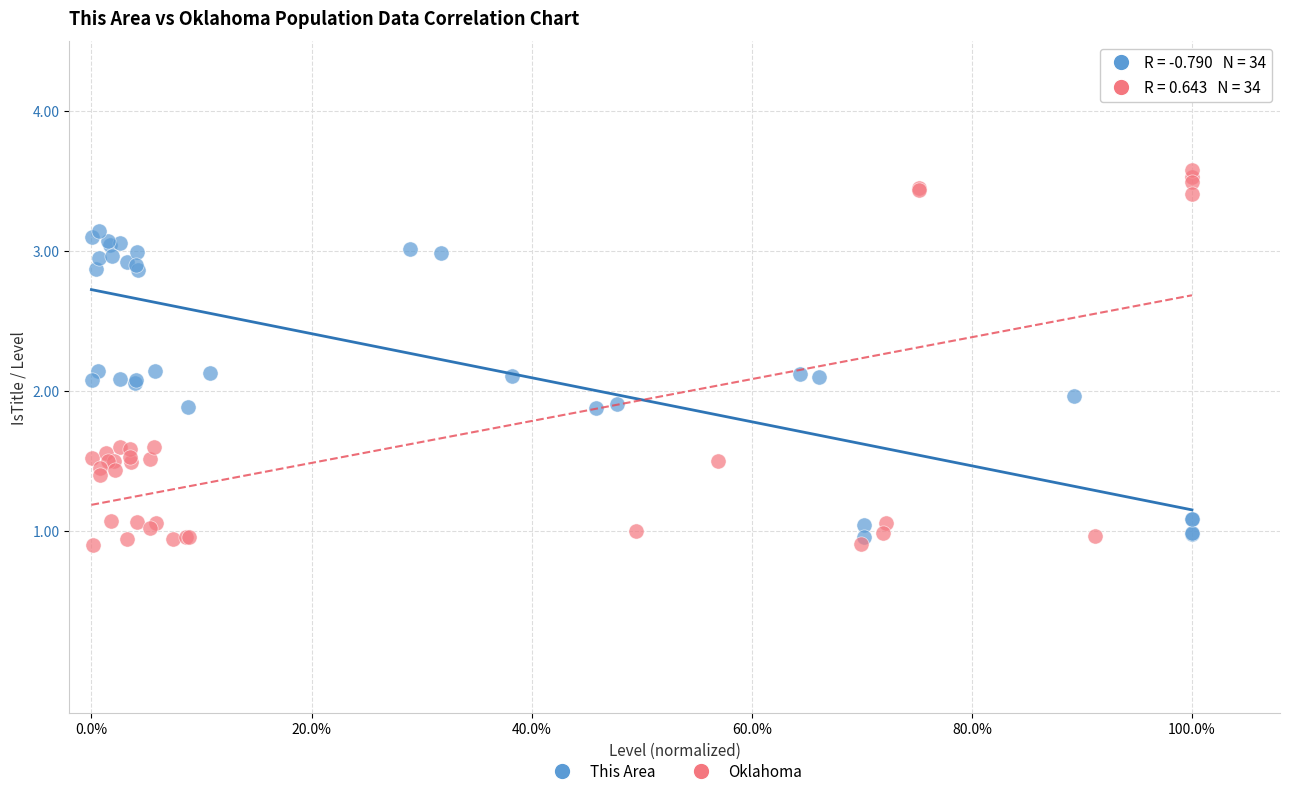

Which series has the widest spread of Y values?

Oklahoma